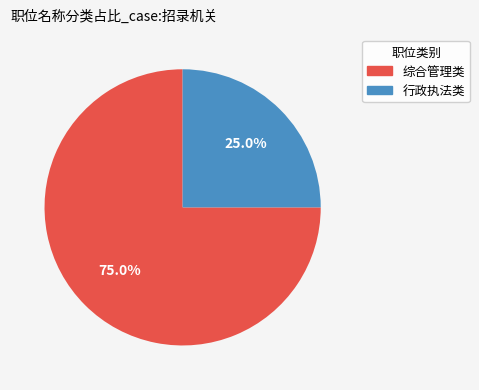

To the nearest percent, what is the average slice percentage?

50%